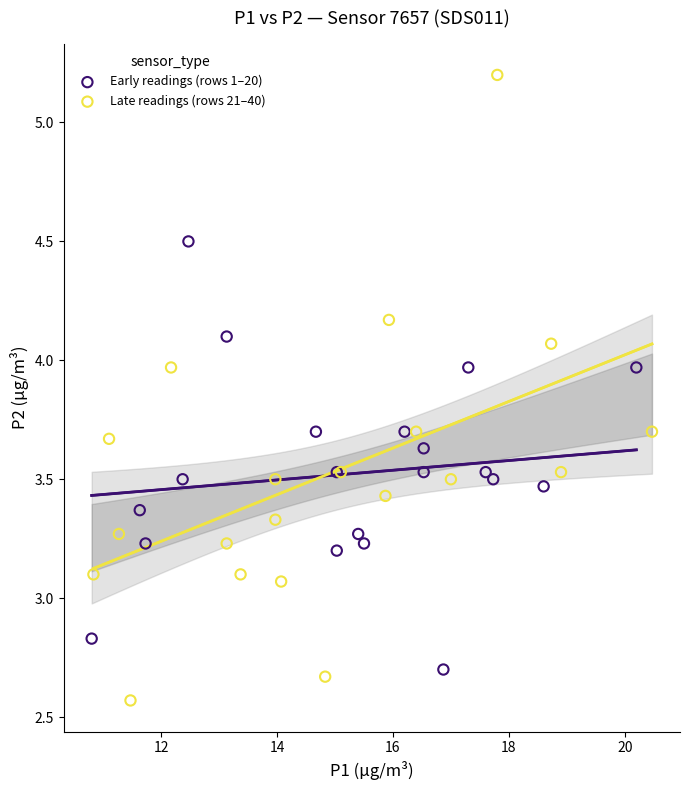

Which series contains the highest Y value?

Late readings (rows 21–40)